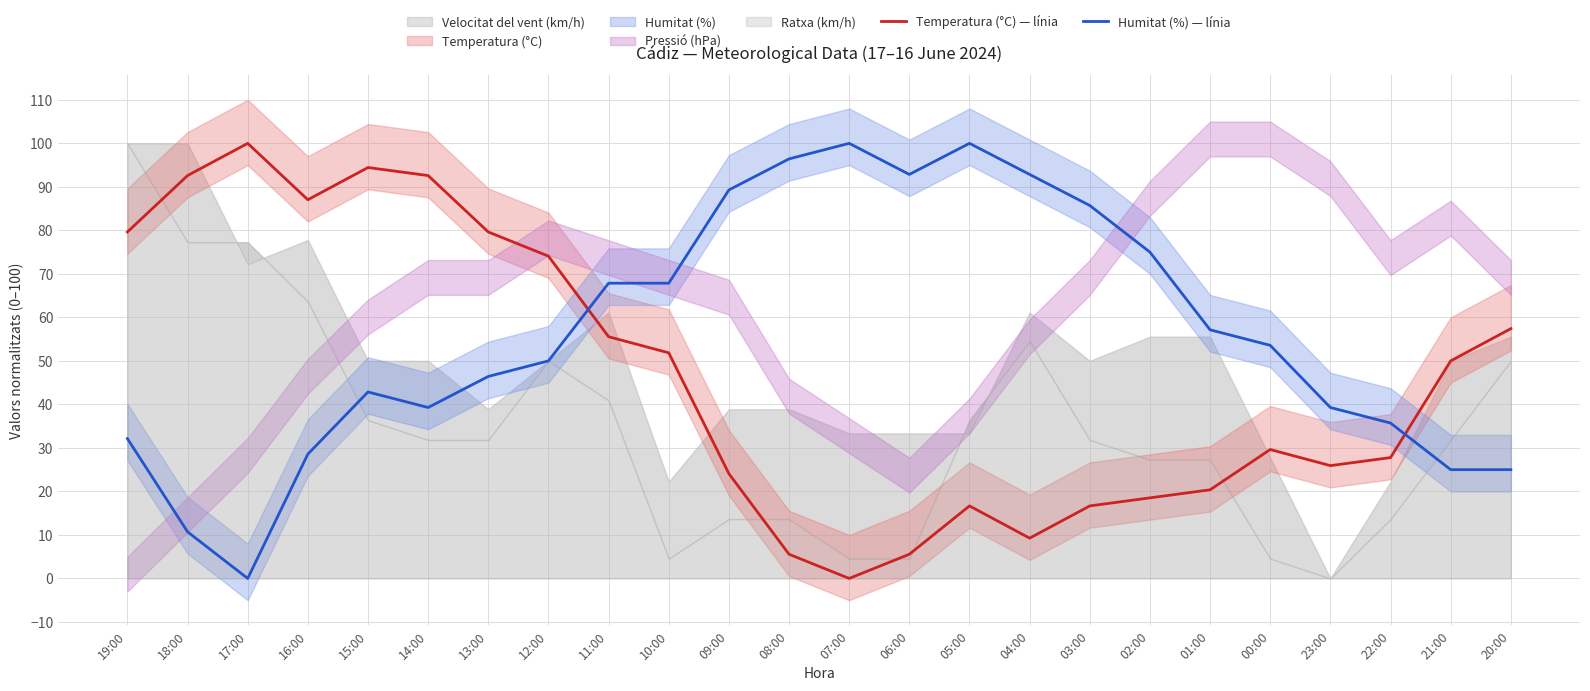

The Temperatura (°C) — línia series shows 28.0 at 02:00. True or false?

False